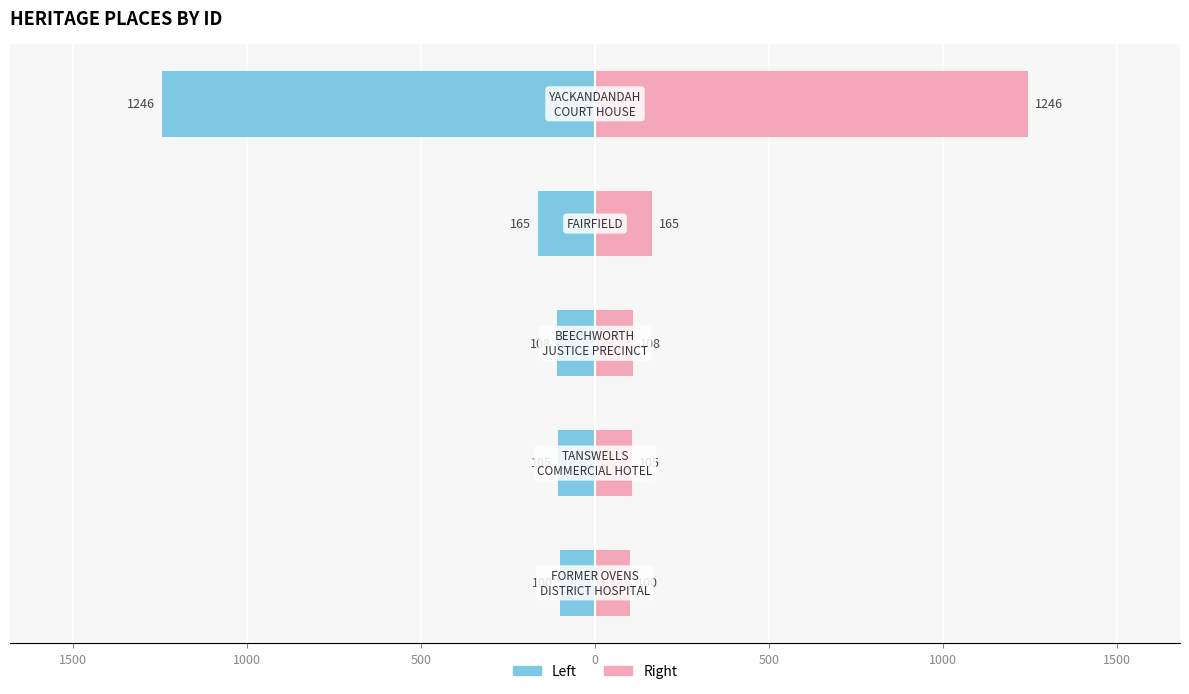

How many groups of bars are there?

5